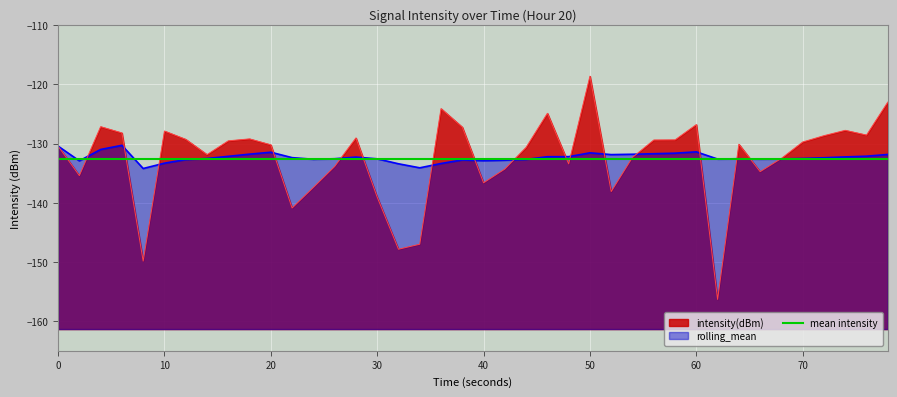

Rank the series by their average value, from lowest to highest.

intensity(dBm), rolling_mean